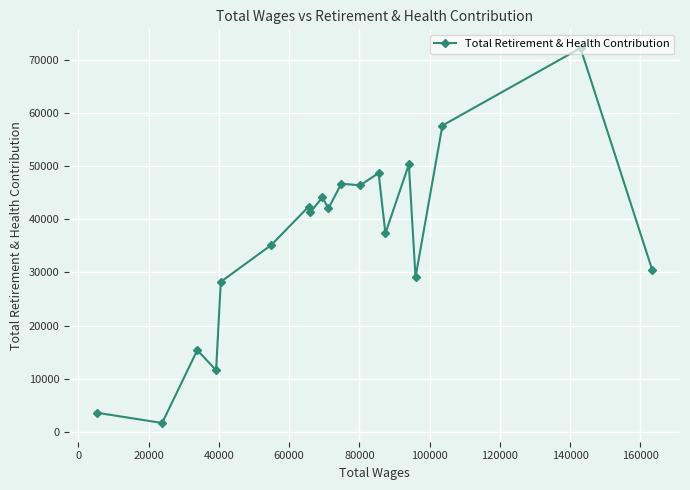

What is the minimum value shown in the chart?

1669